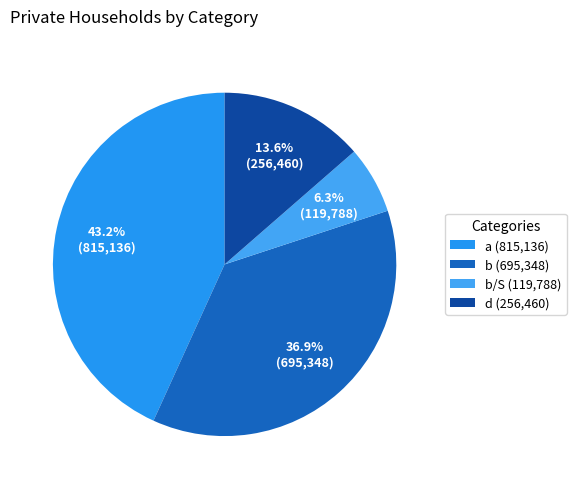

Which category has the biggest portion of the pie?

a (815,136)